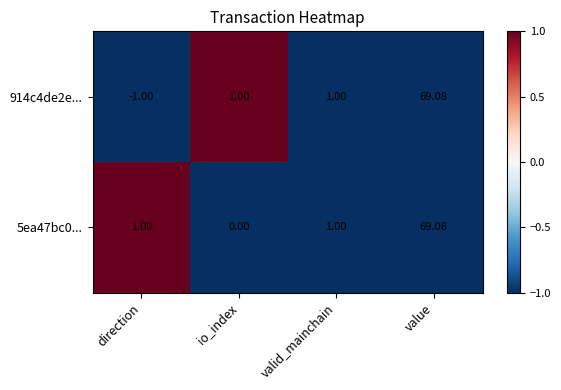

At which label does 5ea47bc0... reach its peak?

value